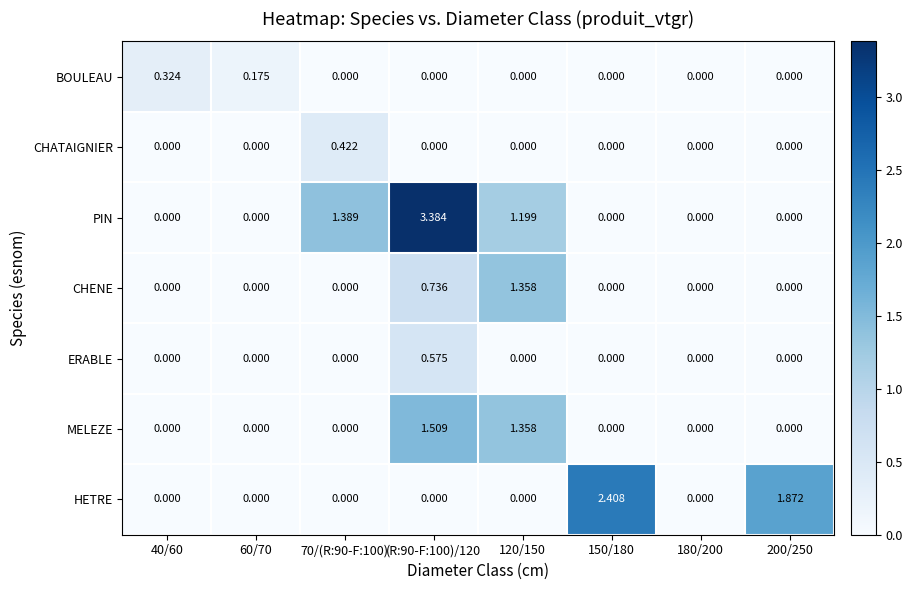

Rank the series by their maximum value, from lowest to highest.

BOULEAU, CHATAIGNIER, ERABLE, CHENE, MELEZE, HETRE, PIN